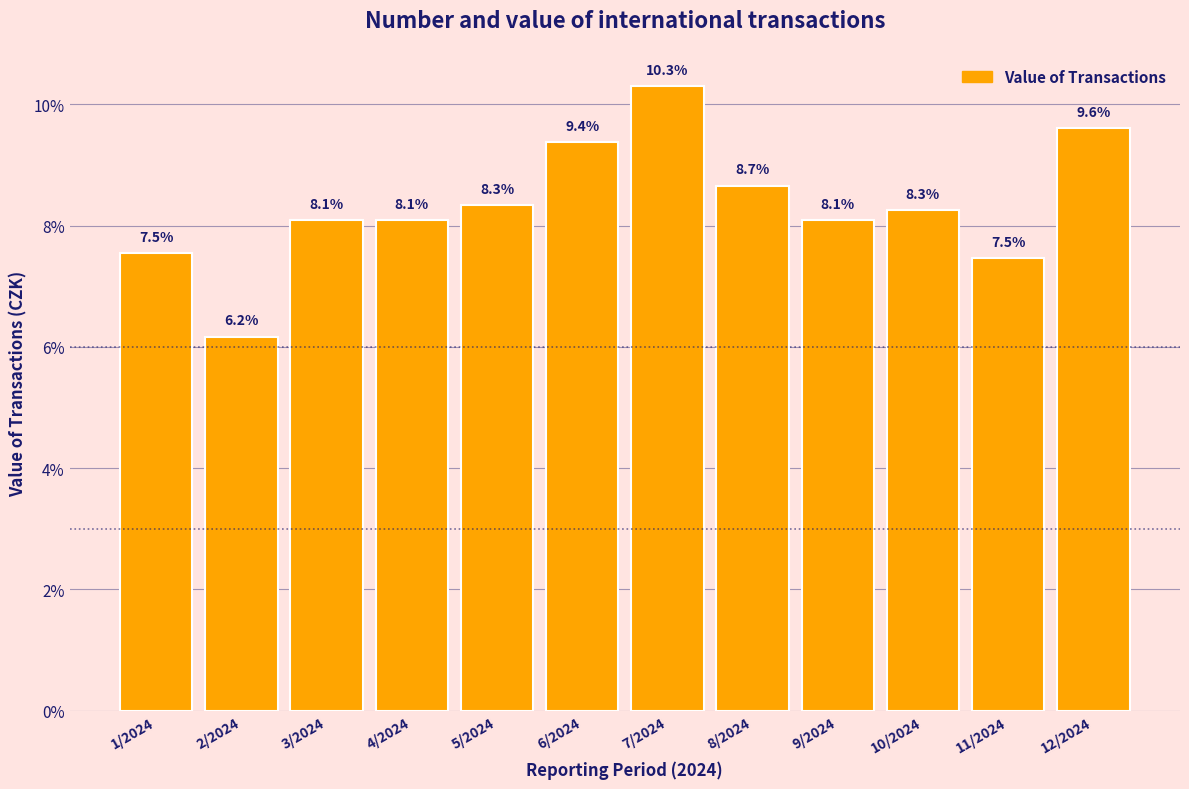

Reading right to left, extract all data points from this chart.

9.6	7.5	8.3	8.1	8.7	10.3	9.4	8.3	8.1	8.1	6.2	7.5